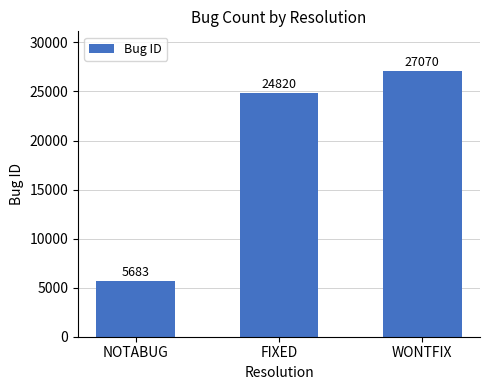

Reading left to right, what are all the values shown in this chart?

NOTABUG=5683	FIXED=24820	WONTFIX=27070